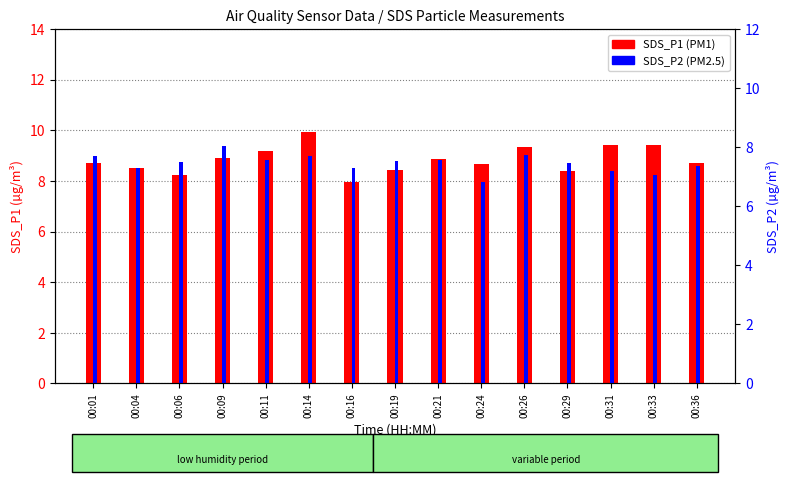

Rank the series at 00:36 from lowest to highest value.

SDS_P2, SDS_P1